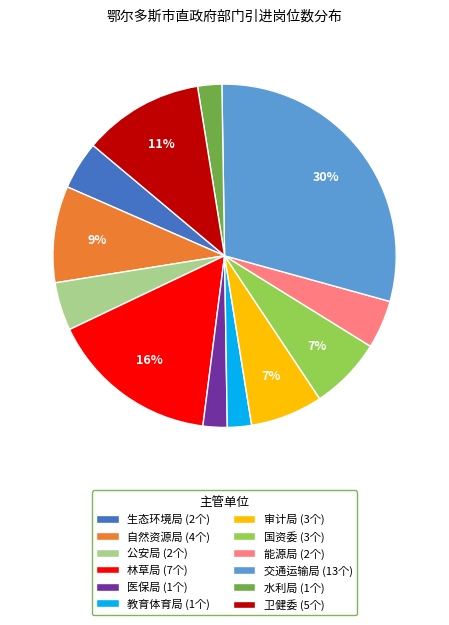

Is it true that 公安局 (2个) is 5% of the pie?

True